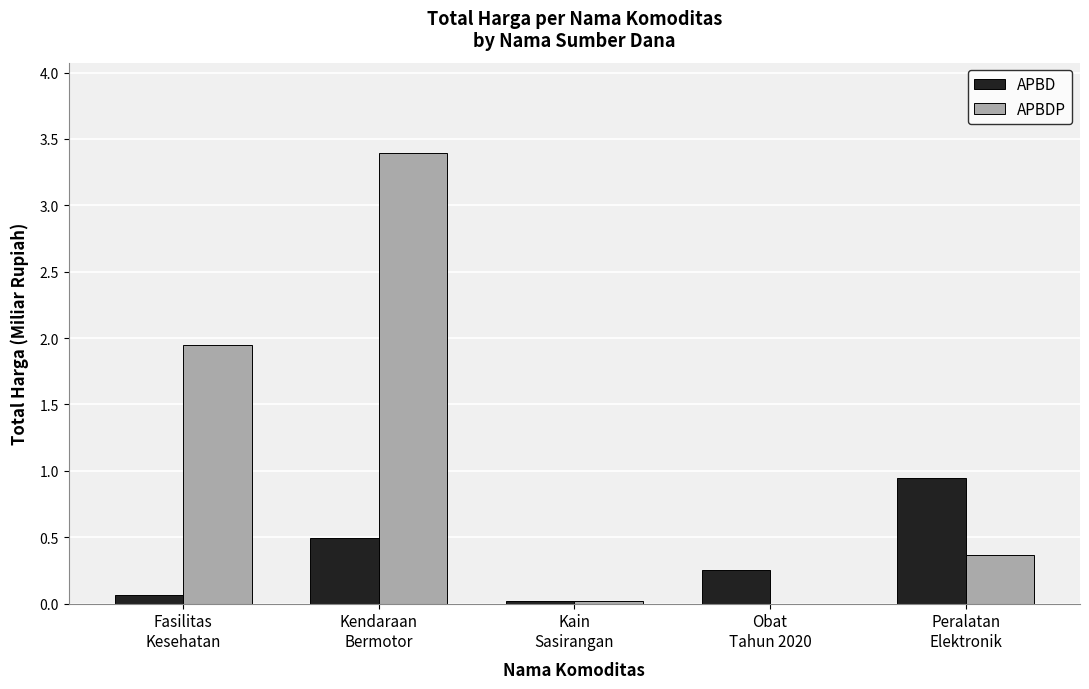

Which series has the largest total across all categories?

APBDP